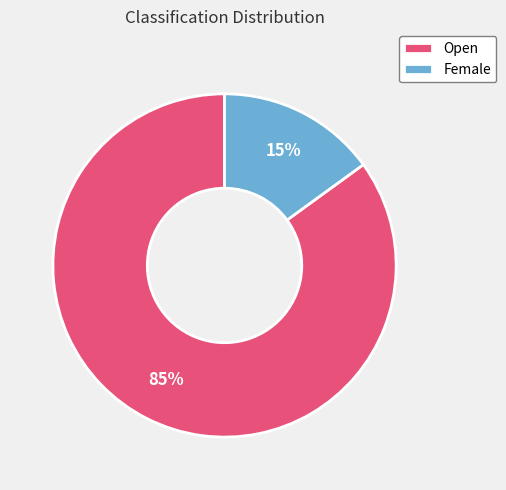

Approximately how many times larger is the value at Female compared to Open?

0.2